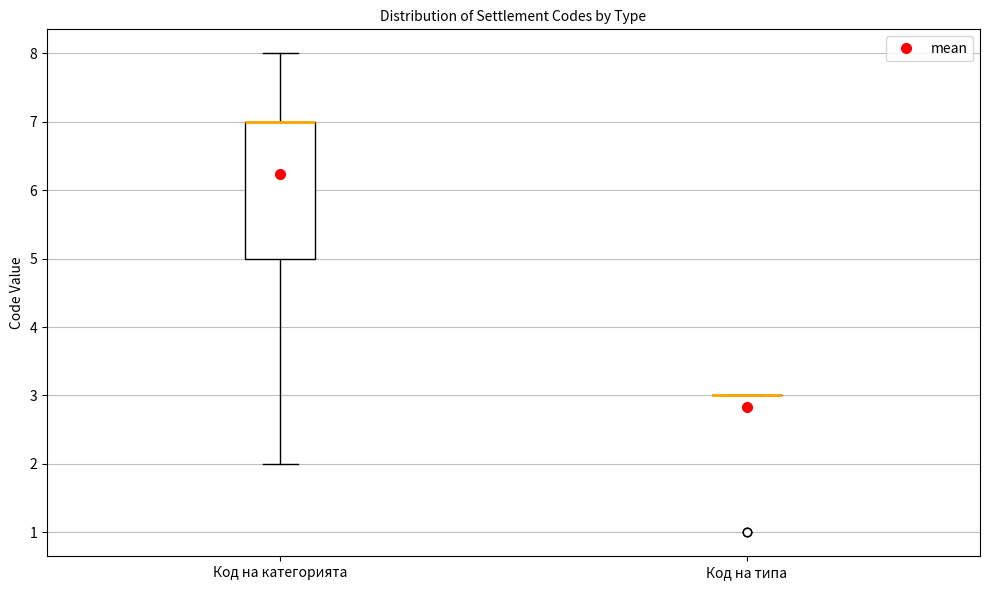

Which box is the tallest, from its lower edge to its upper edge?

Код на категорията